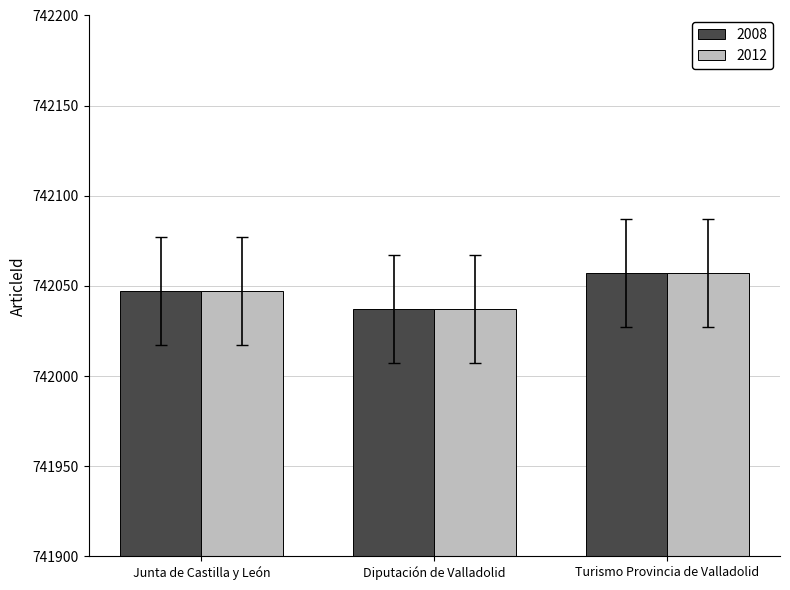

The value of 2008 at Diputación de Valladolid is 742037. True or false?

True